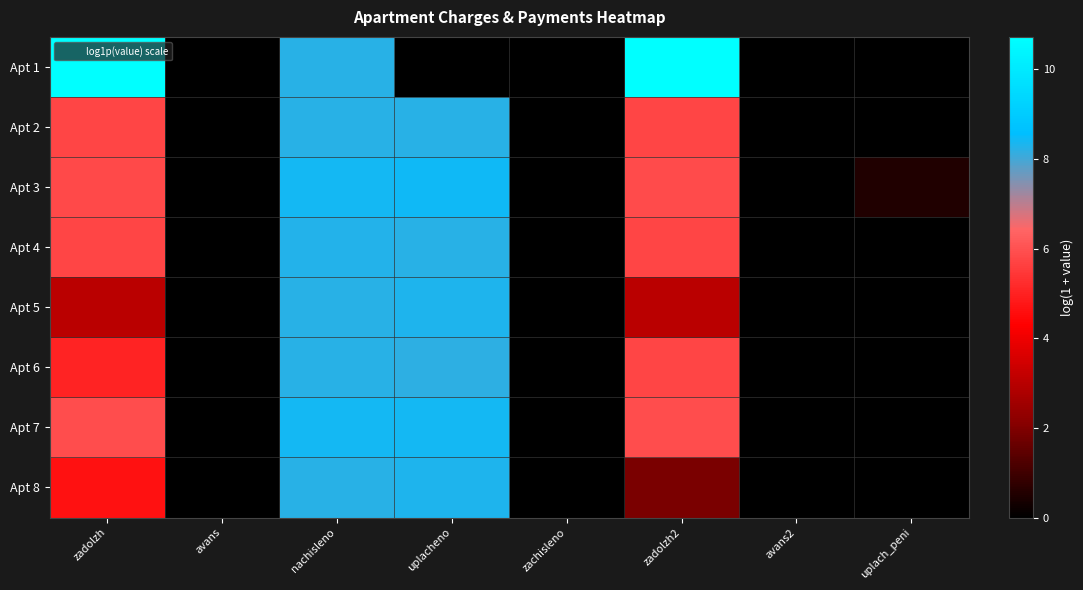

Reading left to right, list all the values displayed in this chart.

Apt 1: zadolzh=10.7	avans=0.0	nachisleno=8.2	uplacheno=0.0	zachisleno=0.0	zadolzh2=10.7	avans2=0.0	uplach_peni=0.0
Apt 2: zadolzh=5.8	avans=0.0	nachisleno=8.2	uplacheno=8.2	zachisleno=0.0	zadolzh2=5.8	avans2=0.0	uplach_peni=0.0
Apt 3: zadolzh=5.9	avans=0.0	nachisleno=8.4	uplacheno=8.4	zachisleno=0.0	zadolzh2=5.9	avans2=0.0	uplach_peni=0.5
Apt 4: zadolzh=5.8	avans=0.0	nachisleno=8.3	uplacheno=8.3	zachisleno=0.0	zadolzh2=5.8	avans2=0.0	uplach_peni=0.0
Apt 5: zadolzh=3.0	avans=0.0	nachisleno=8.2	uplacheno=8.3	zachisleno=0.0	zadolzh2=3.0	avans2=0.0	uplach_peni=0.0
Apt 6: zadolzh=5.1	avans=0.0	nachisleno=8.2	uplacheno=8.2	zachisleno=0.0	zadolzh2=5.8	avans2=0.0	uplach_peni=0.0
Apt 7: zadolzh=5.9	avans=0.0	nachisleno=8.4	uplacheno=8.4	zachisleno=0.0	zadolzh2=5.9	avans2=0.0	uplach_peni=0.0
Apt 8: zadolzh=4.7	avans=0.0	nachisleno=8.2	uplacheno=8.3	zachisleno=0.0	zadolzh2=1.9	avans2=0.0	uplach_peni=0.0